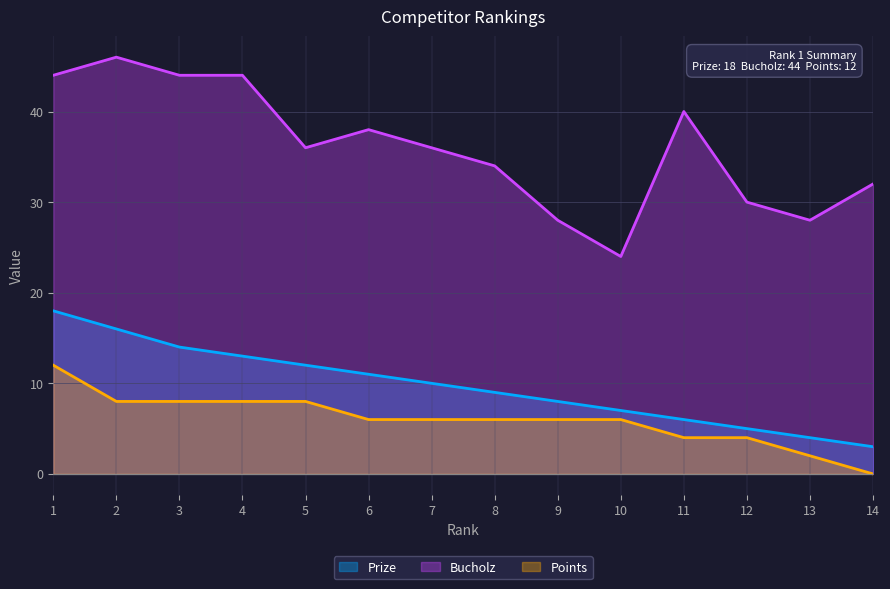

True or false: Bucholz and Points intersect in this chart.

False